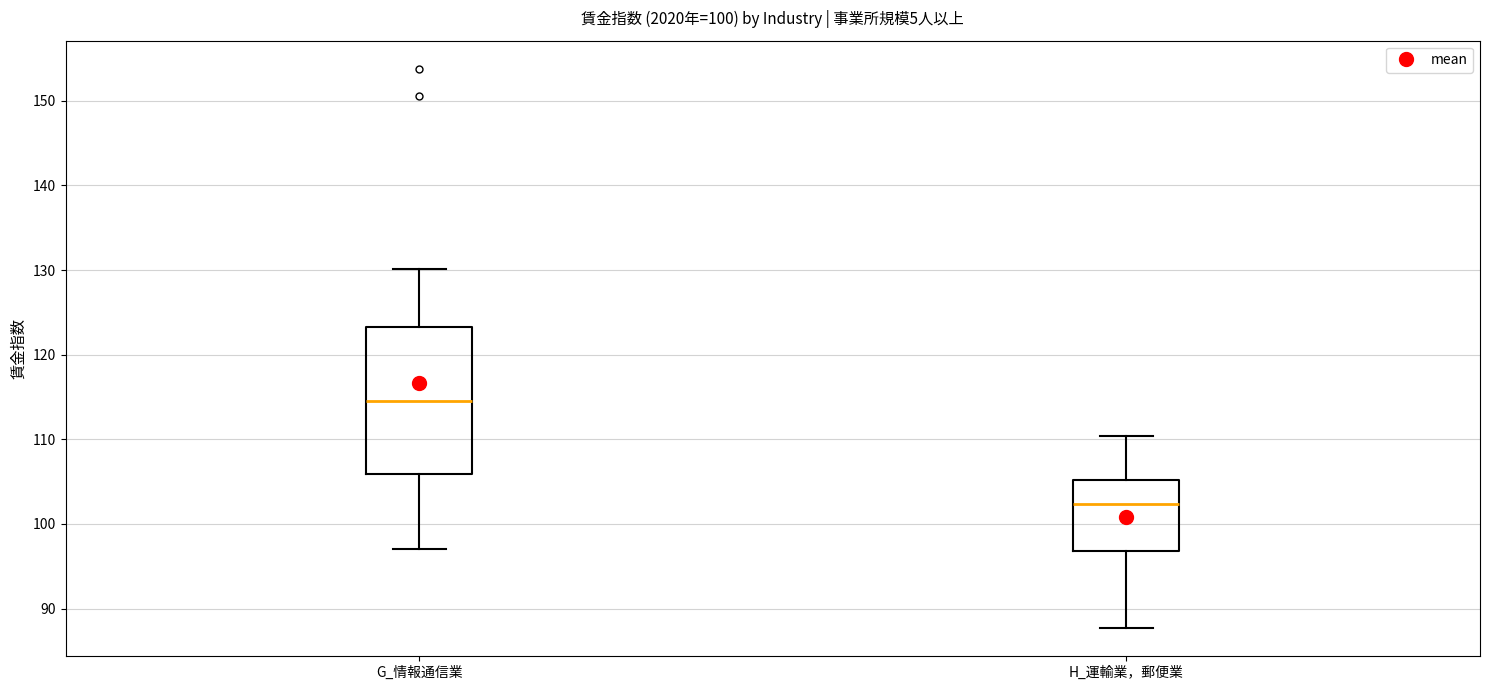

Reading left to right, transcribe this box plot: for each box, give where its median line is, the range the box spans, and where its two whiskers end, as read against the y-axis. The values are not printed on the chart, so give them approximately, as read against the axis.

G_情報通信業: median 115, box 106 to 123, whiskers 97 to 130
H_運輸業，郵便業: median 102, box 97 to 105, whiskers 88 to 110